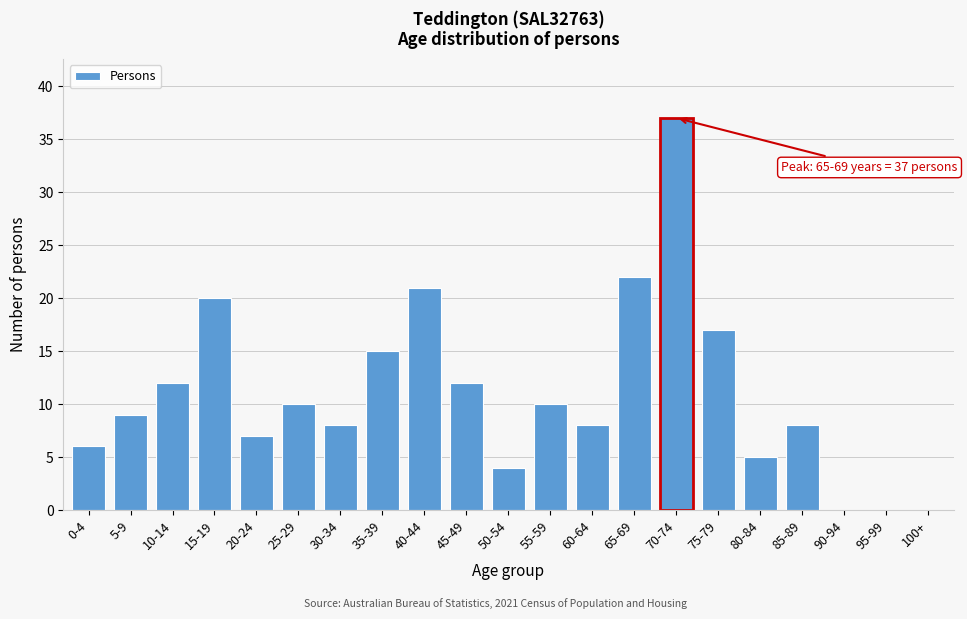

Reading left to right, transcribe all the data shown in this chart.

0-4=6	5-9=9	10-14=12	15-19=20	20-24=7	25-29=10	30-34=8	35-39=15	40-44=21	45-49=12	50-54=4	55-59=10	60-64=8	65-69=22	70-74=37	75-79=17	80-84=5	85-89=8	90-94=0	95-99=0	100+=0